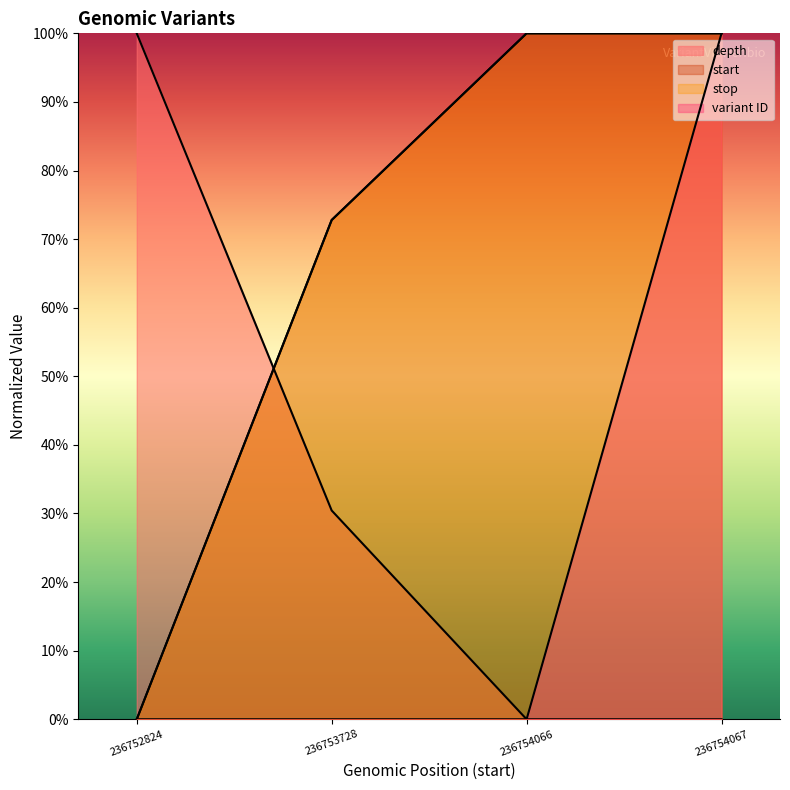

How many series are shown in this chart?

4